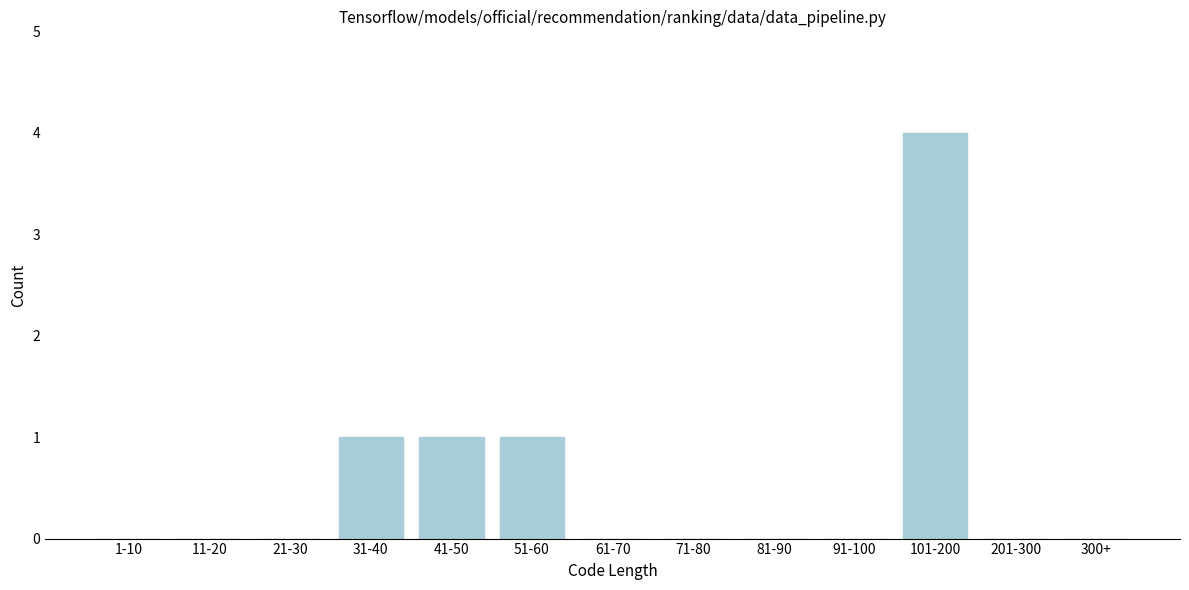

Reading left to right, list all the values displayed in this chart.

1-10=0	11-20=0	21-30=0	31-40=1	41-50=1	51-60=1	61-70=0	71-80=0	81-90=0	91-100=0	101-200=4	201-300=0	300+=0